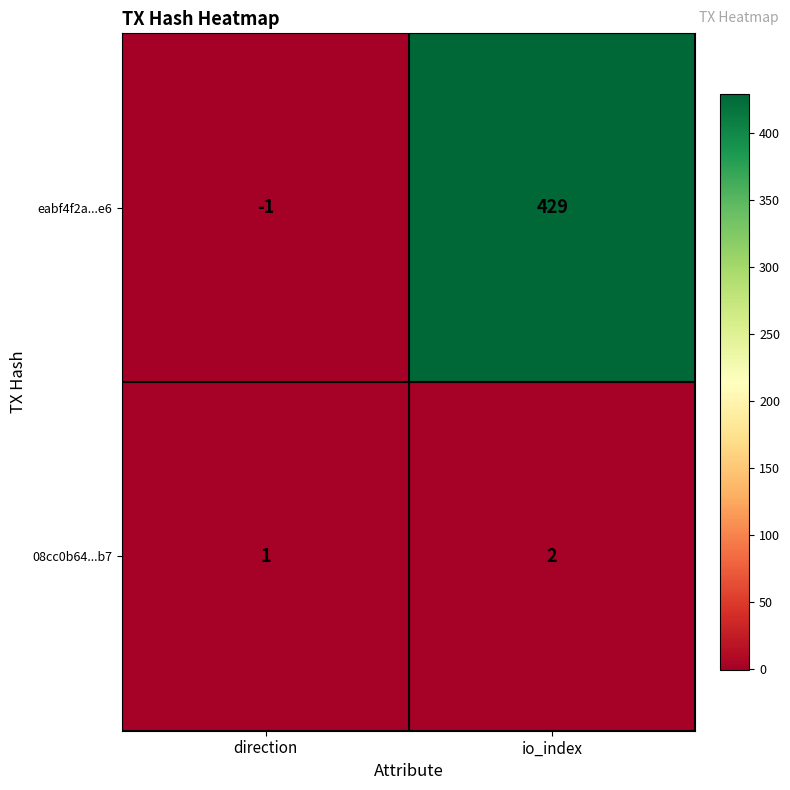

Where is 08cc0b64...b7 nearest to the value 1?

direction